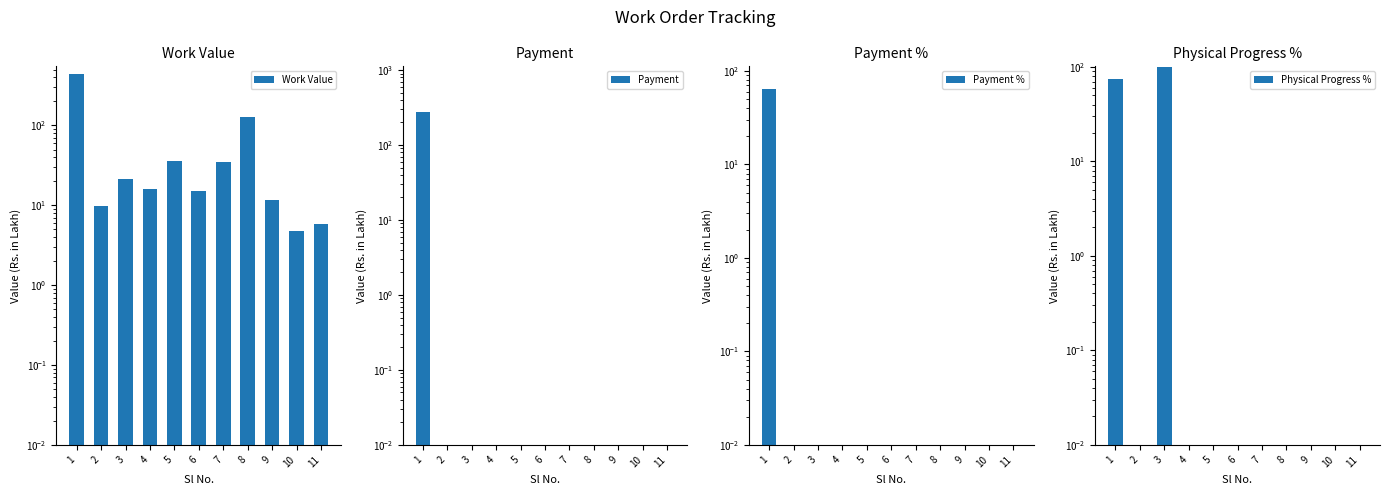

Are the bars grouped side by side (vs. stacked)?

Yes